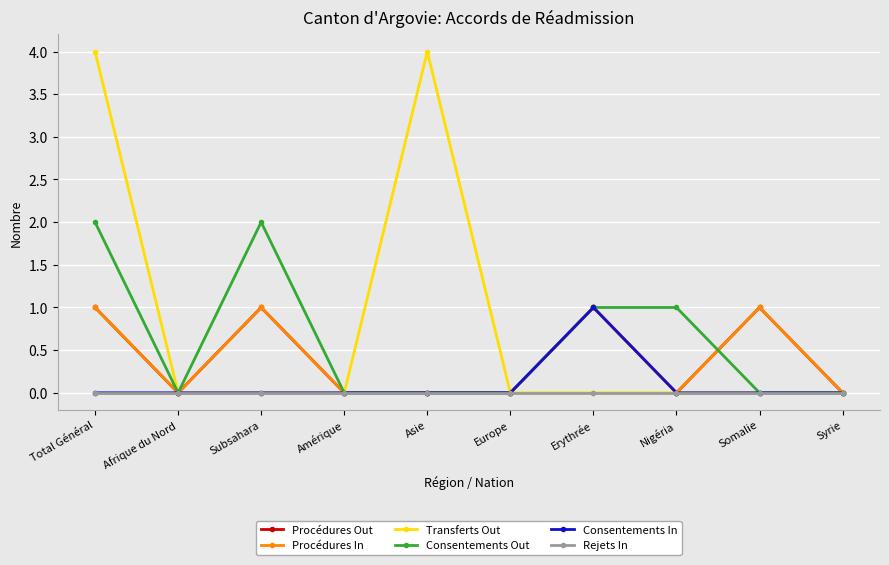

Which series changed the most between Europe and Somalie?

Procédures Out